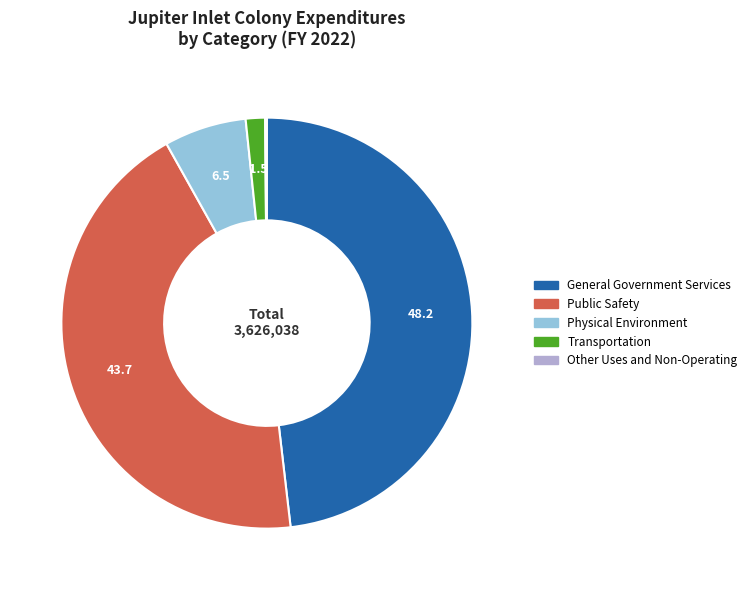

Which slice is the largest?

General Government Services